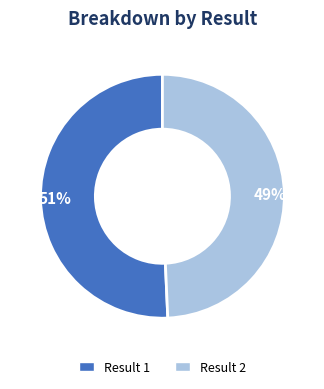

To the nearest percent, what percentage of the pie is Result 2?

49%